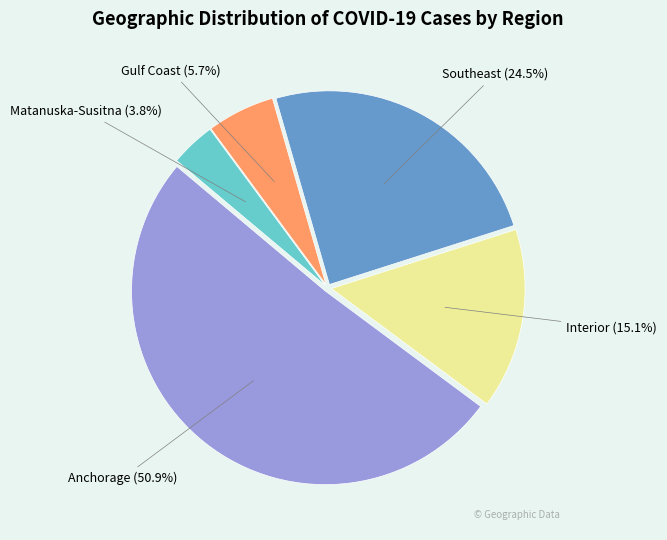

How many slices are in this pie chart?

5